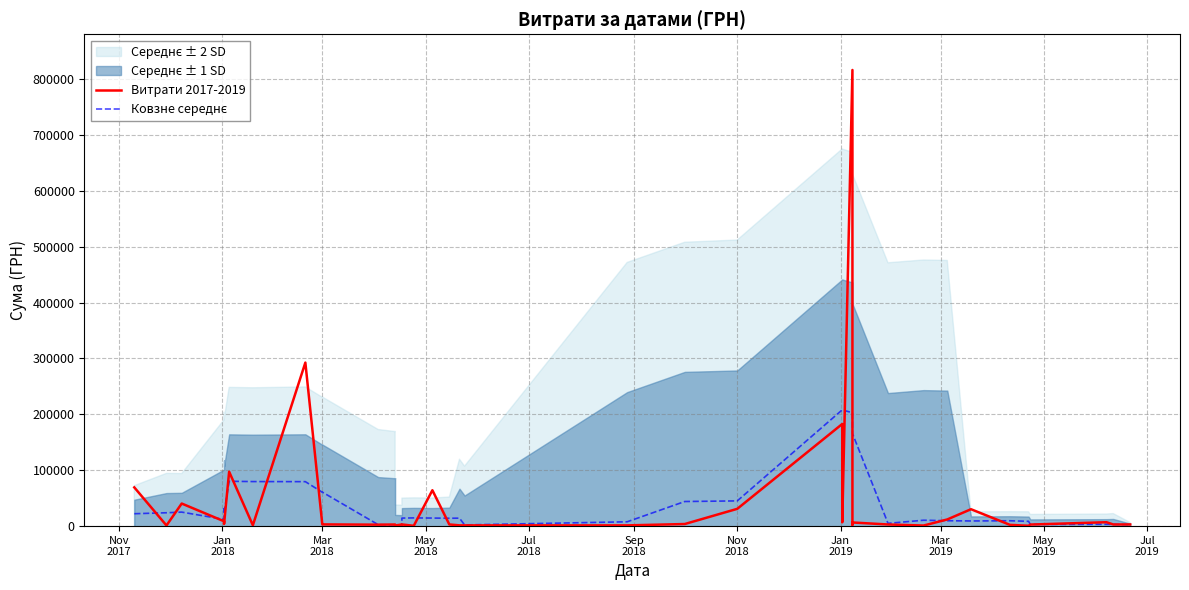

How many lines are shown in the chart?

2